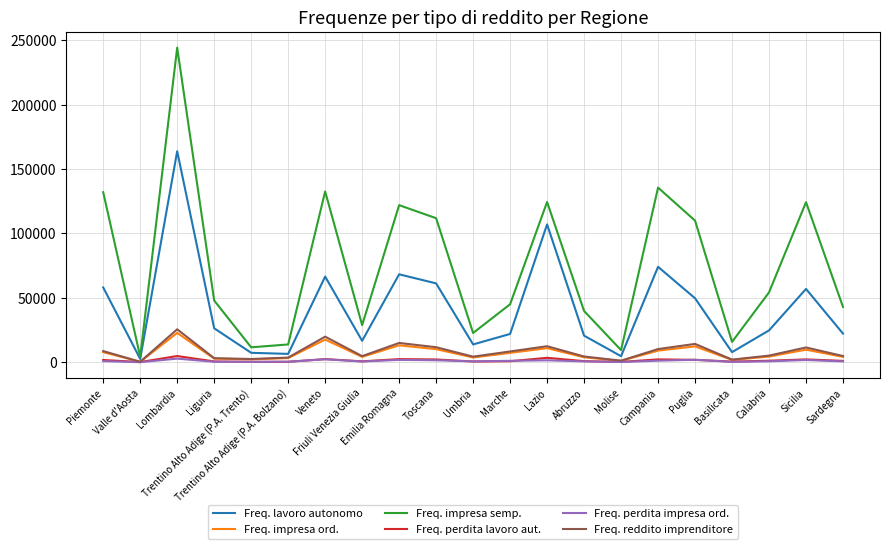

Count the number of categories in the chart.

21